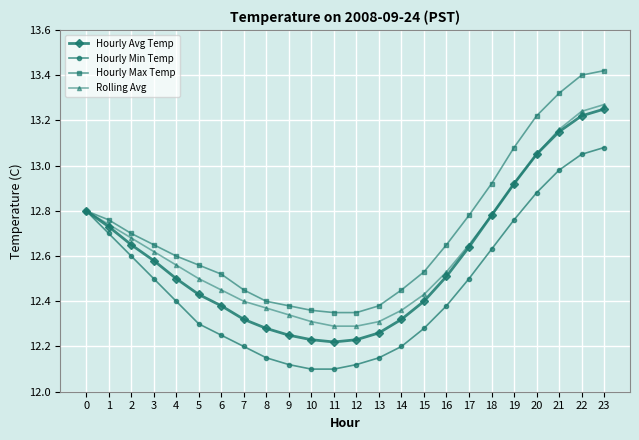

Is the value of Rolling Avg at 2 greater than the value of Hourly Avg Temp at 22?

No